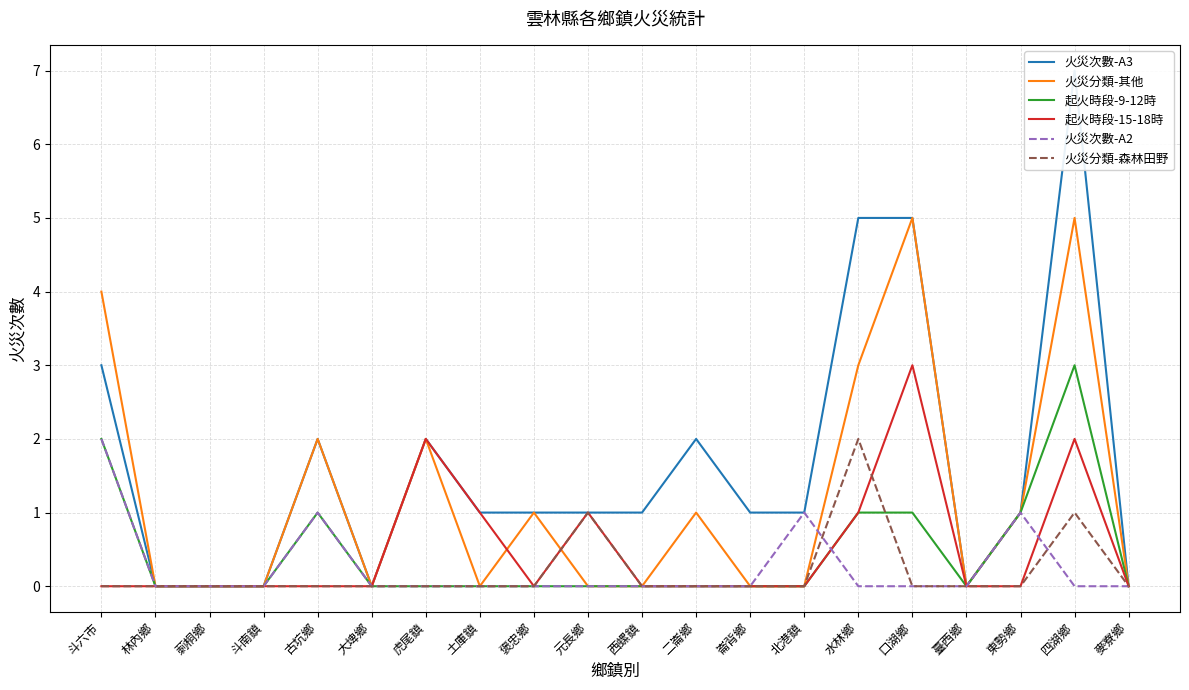

At 四湖鄉, list the series in order from largest to smallest.

火災次數-A3, 火災分類-其他, 起火時段-9-12時, 起火時段-15-18時, 火災分類-森林田野, 火災次數-A2